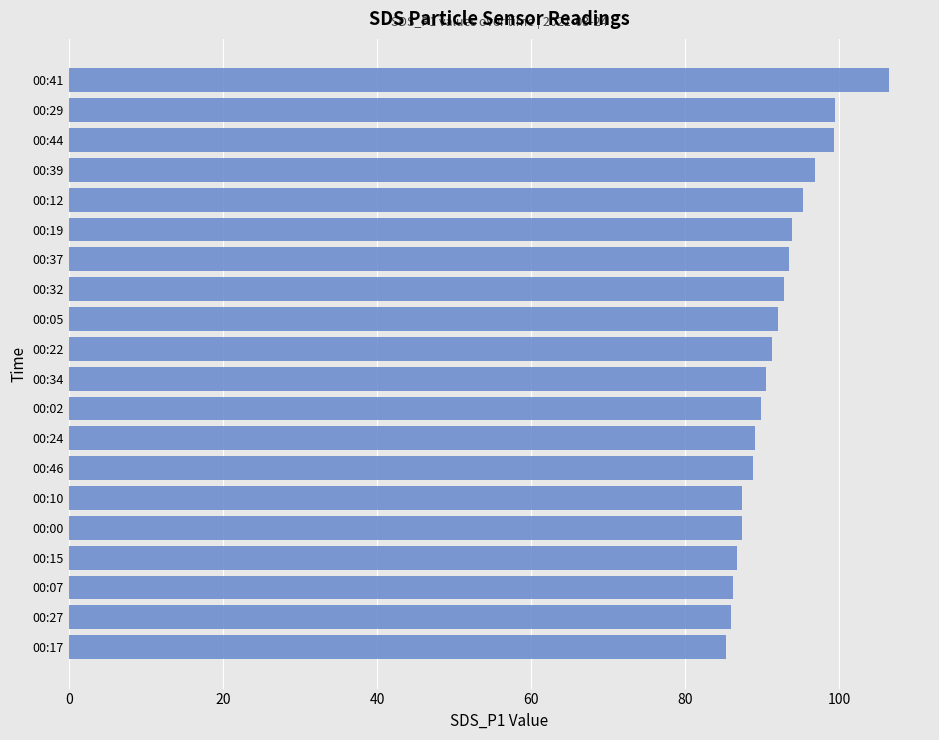

How many bars are there in total?

20